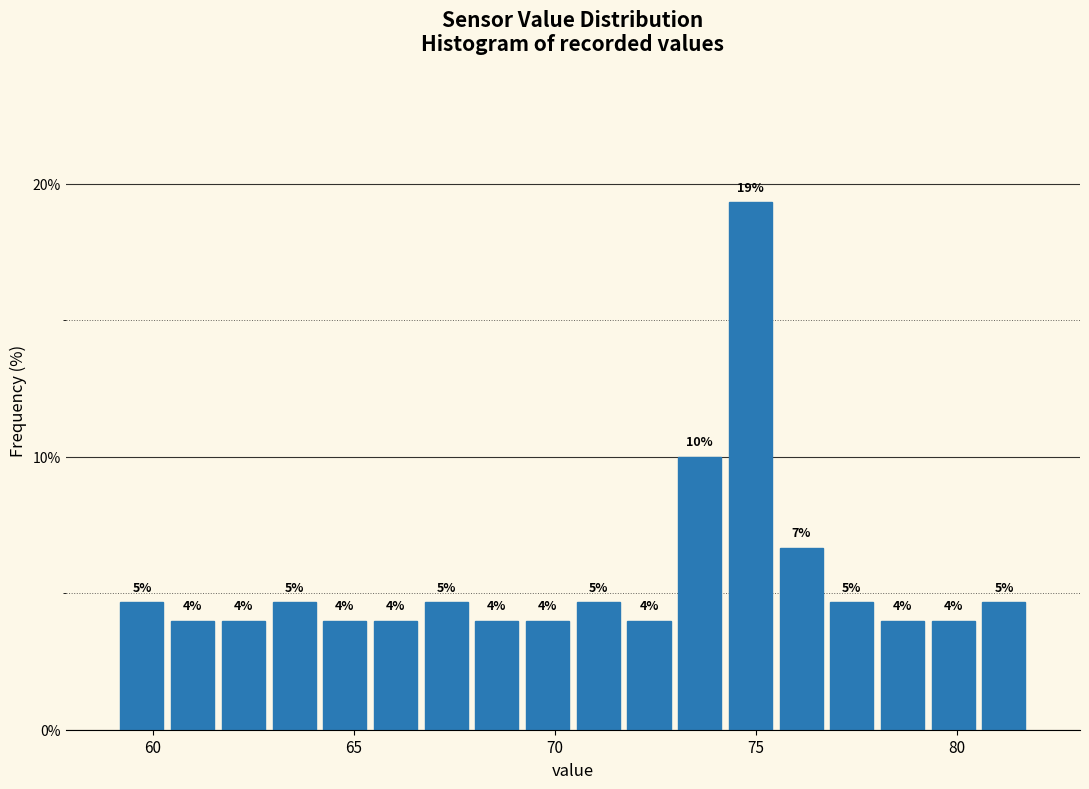

Around what value on the x-axis is the tallest bar? Give the approximate position of its centre, as read against the axis.

75.0